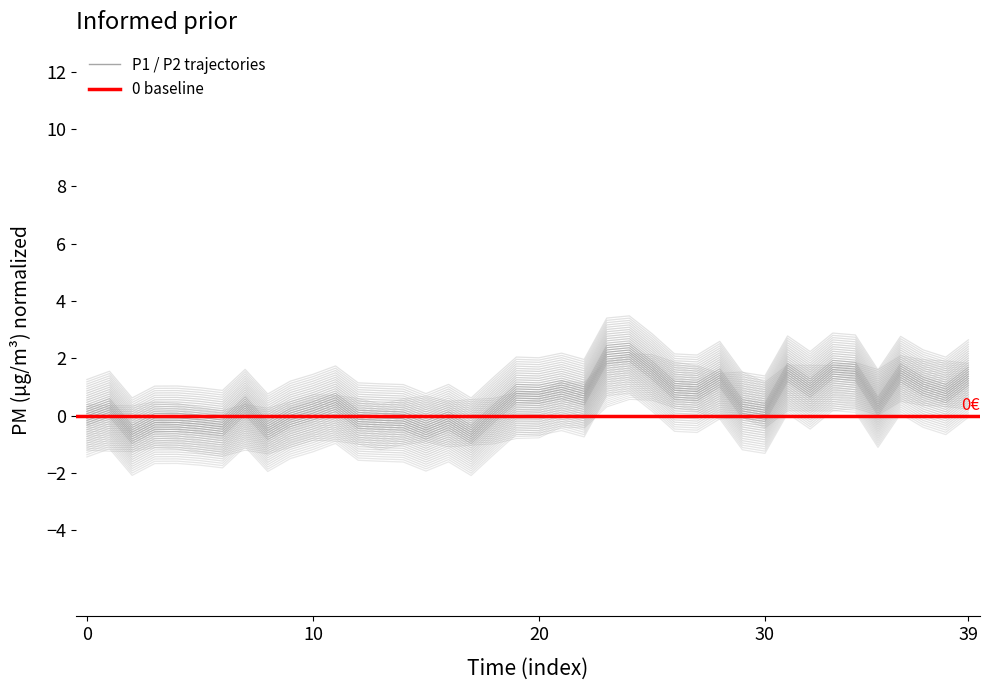

How many values in P1 are below zero?

27